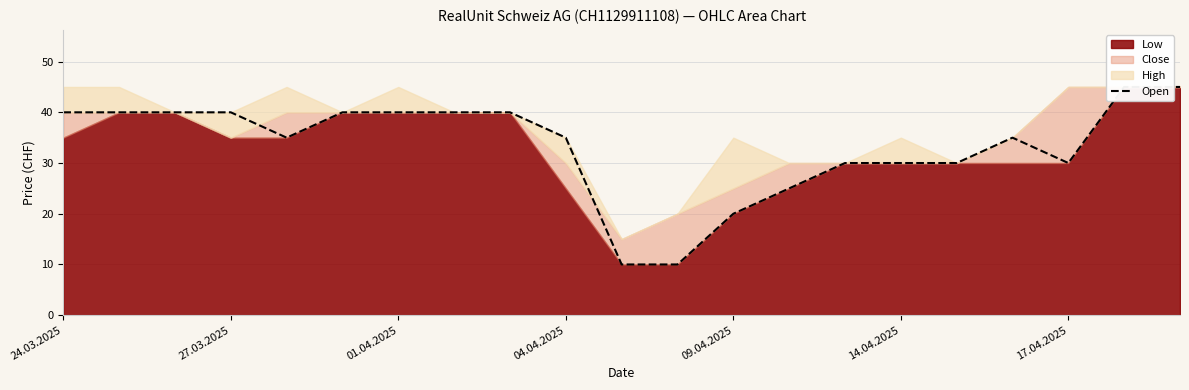

What is the label of the 15th point from the left?

14